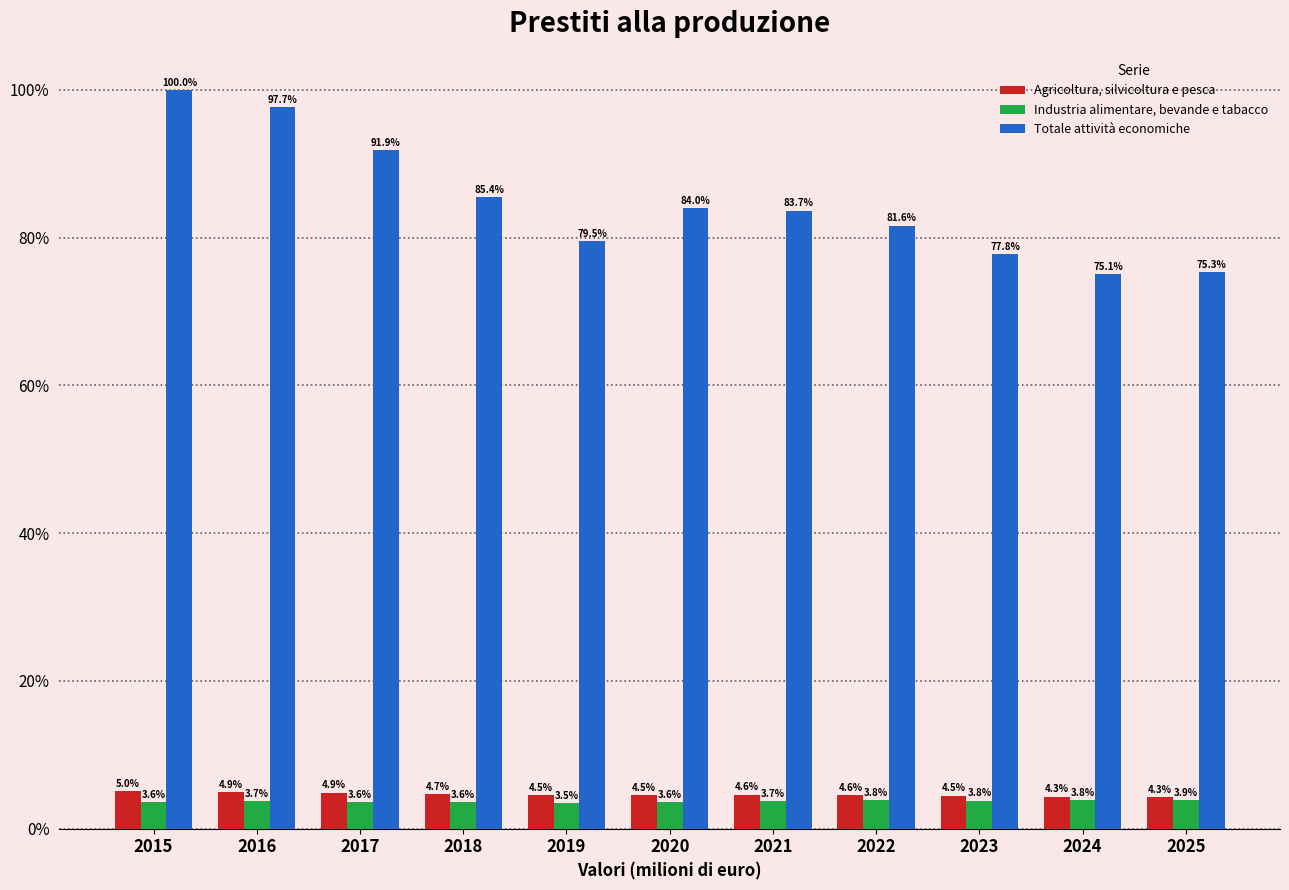

What are all the series names shown in the legend?

Agricoltura, silvicoltura e pesca, Industria alimentare, bevande e tabacco, Totale attività economiche